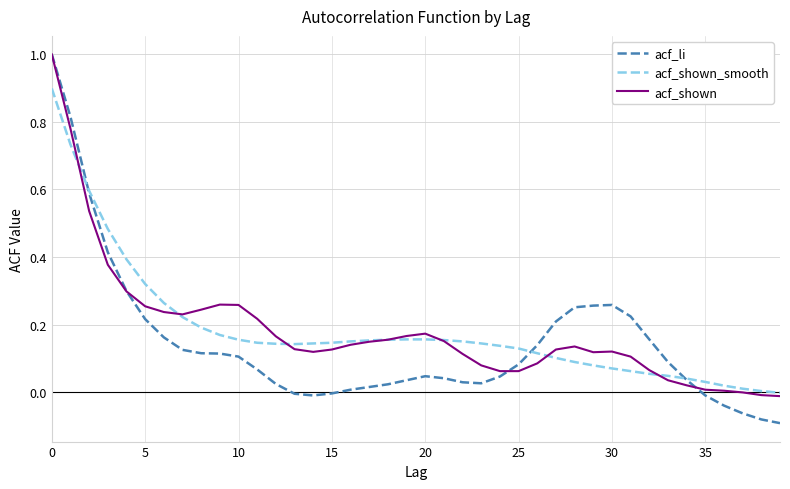

What is the highest value of the acf_shown_smooth series?

0.9